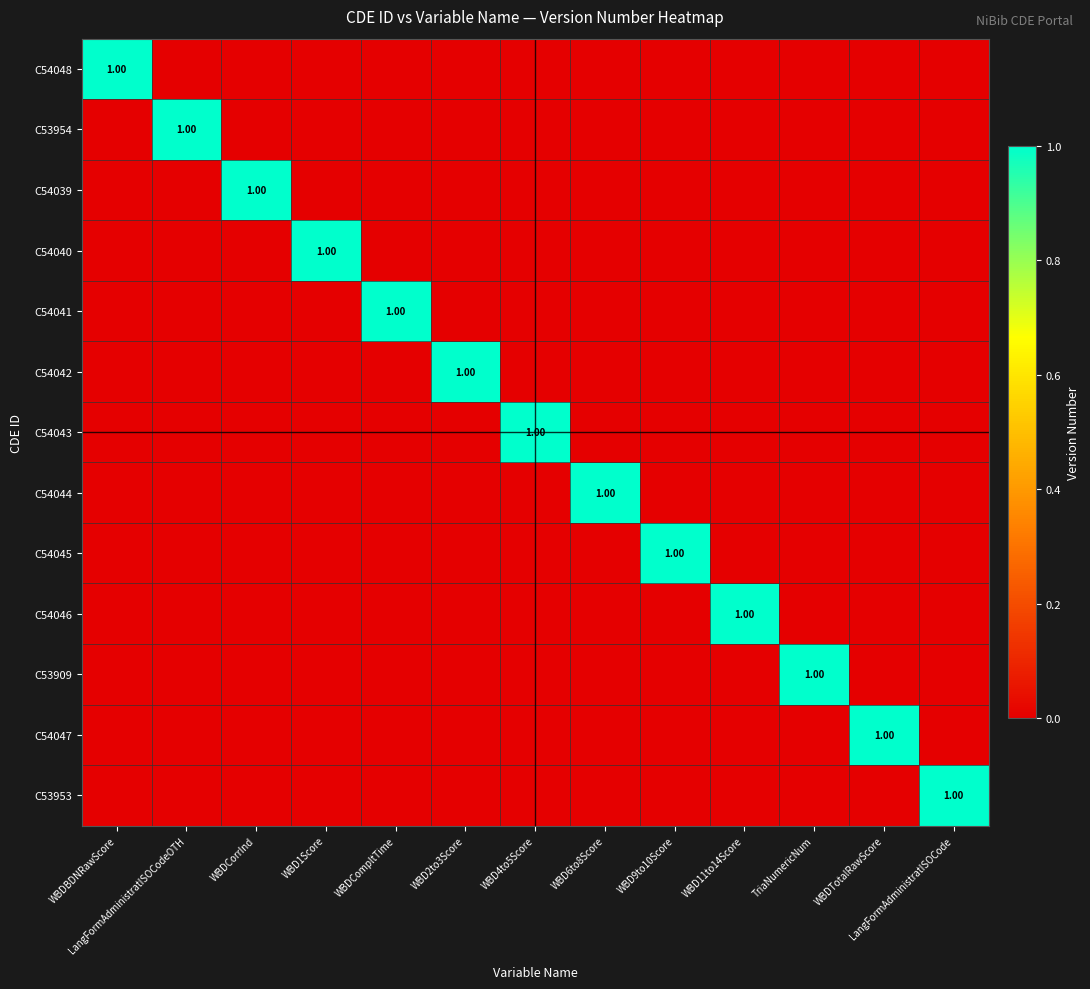

Where is C53909 nearest to the value 0?

WBDBDNRawScore